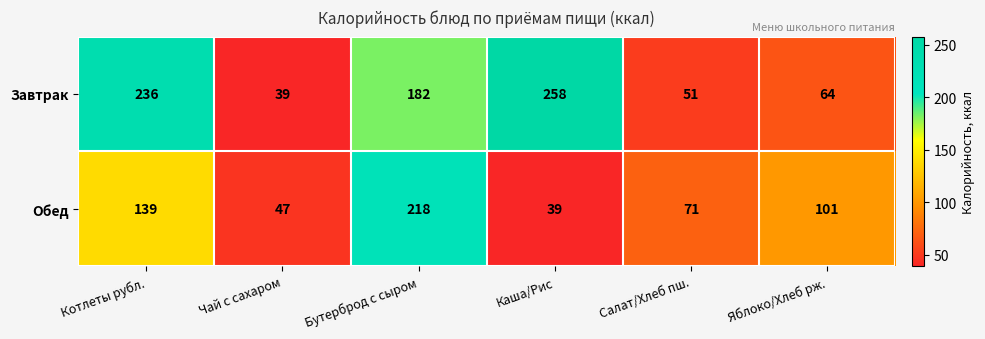

Reading left to right, what are all the values shown in this chart?

Завтрак: Котлеты рубл.=236	Чай с сахаром=39	Бутерброд с сыром=182	Каша/Рис=258	Салат/Хлеб пш.=51	Яблоко/Хлеб рж.=64
Обед: Котлеты рубл.=139	Чай с сахаром=47	Бутерброд с сыром=218	Каша/Рис=39	Салат/Хлеб пш.=71	Яблоко/Хлеб рж.=101